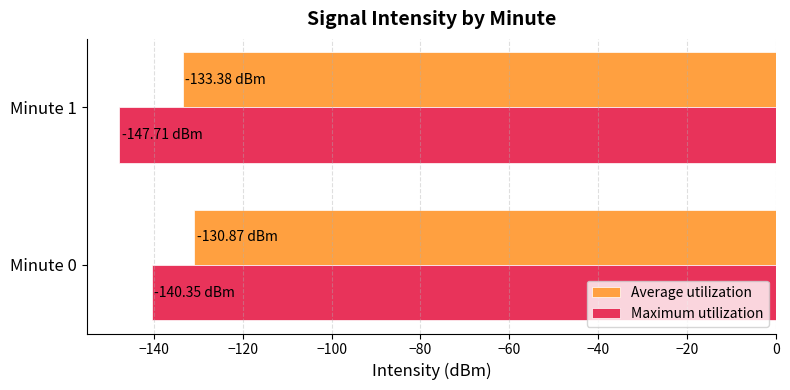

What is the difference between the maximum and minimum values in the Maximum utilization series?

7.4